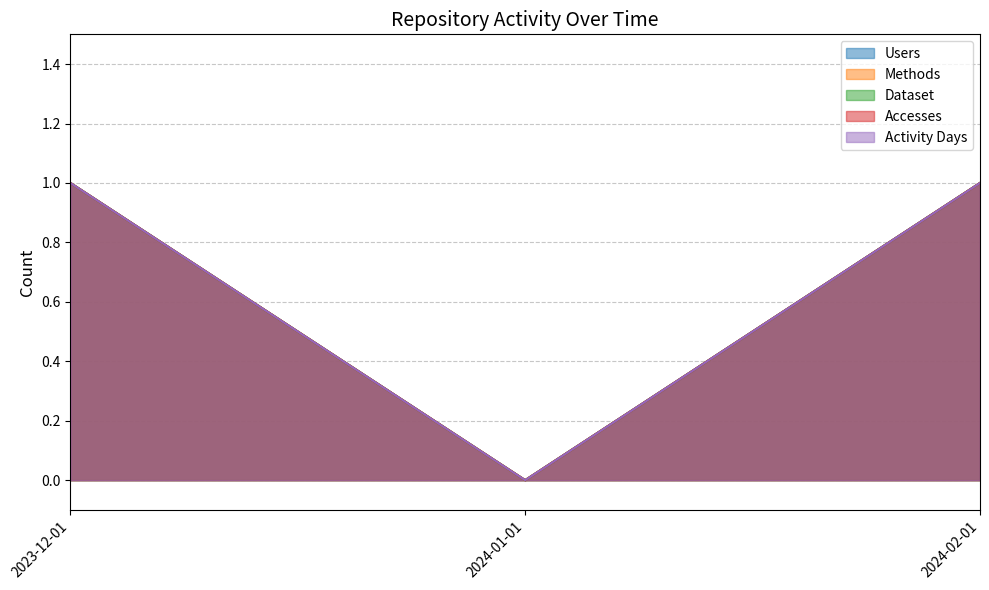

The Methods series shows 0 at 2024-01-01. True or false?

False